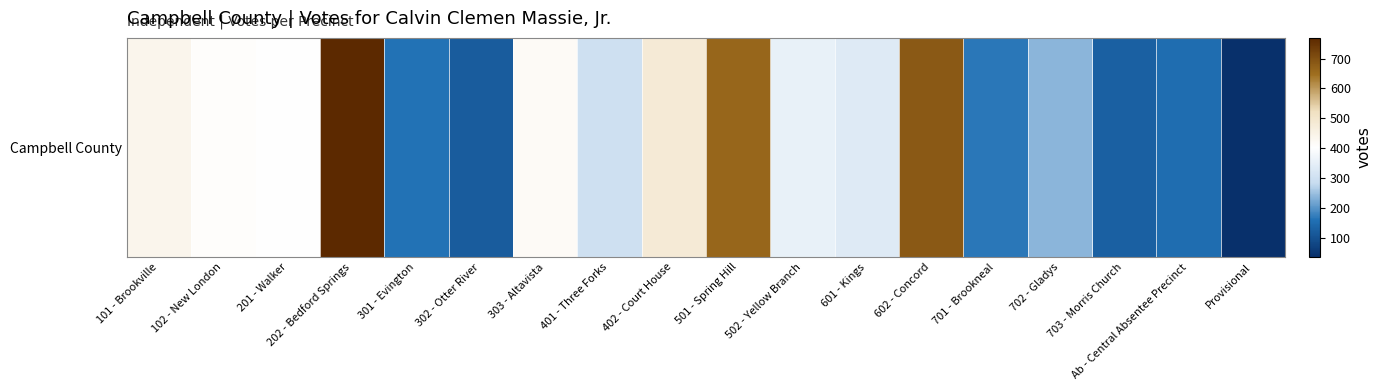

What is the sum of all values?

6256